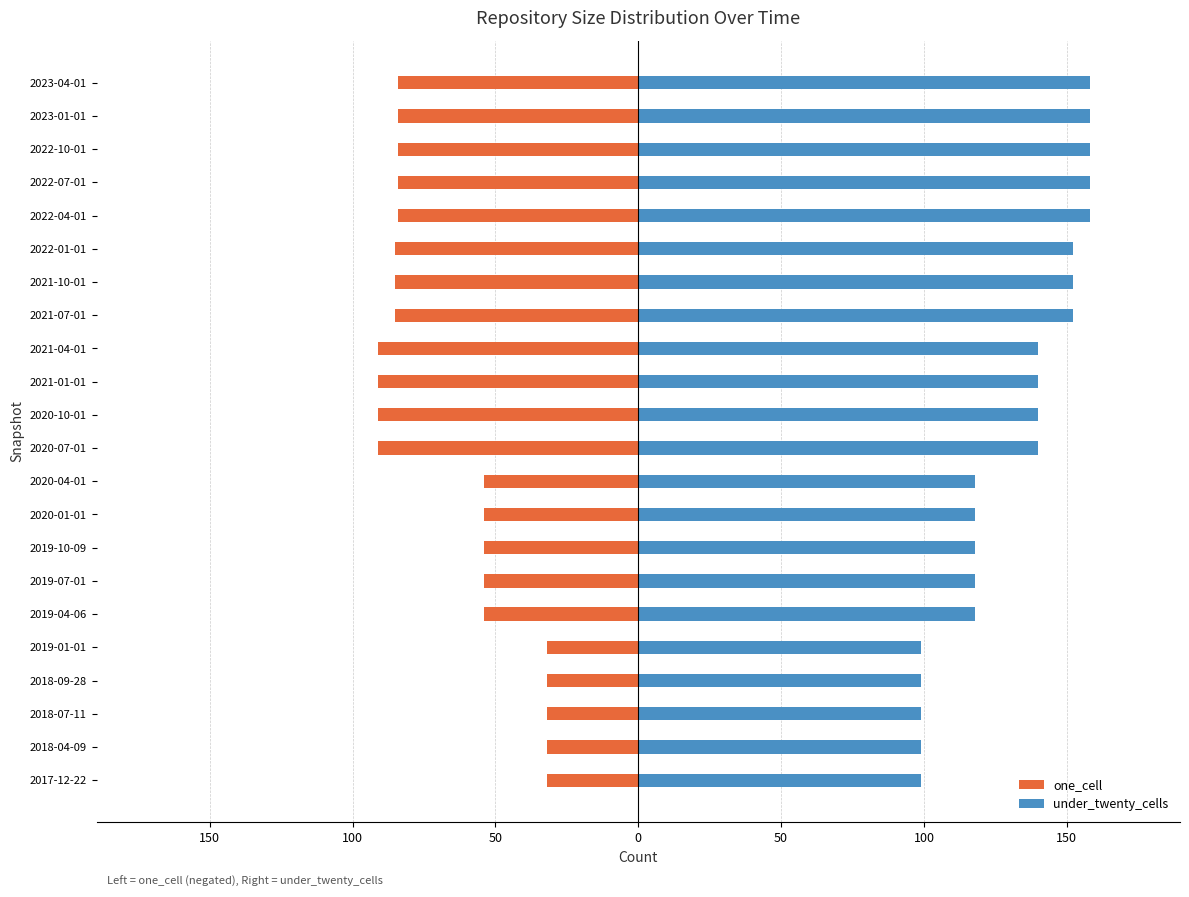

Which series changed the most between 2020-07-01 and 2022-04-01?

under_twenty_cells